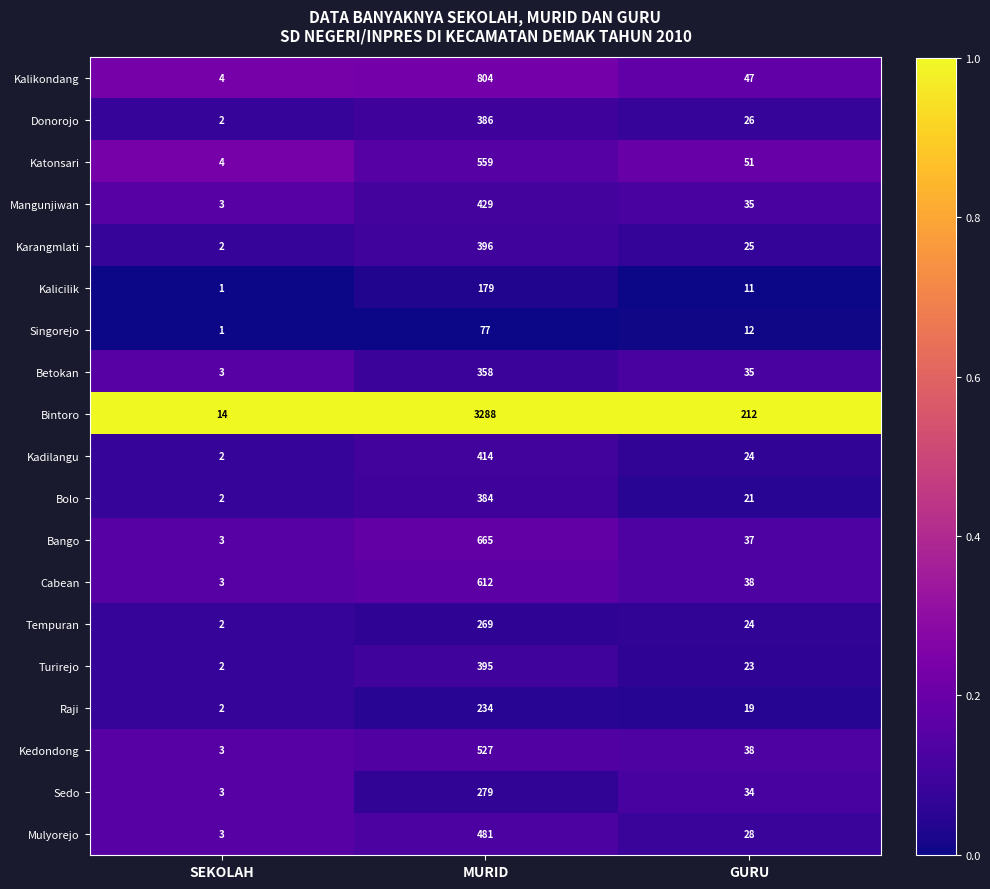

At which label is Bintoro closest to 1651?

GURU